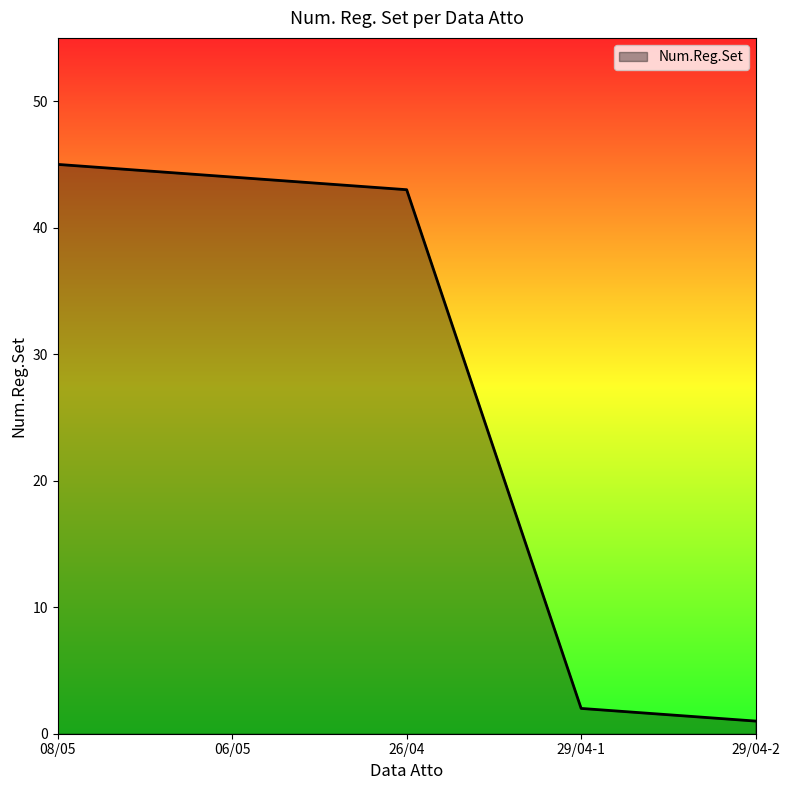

What is the average value?

27